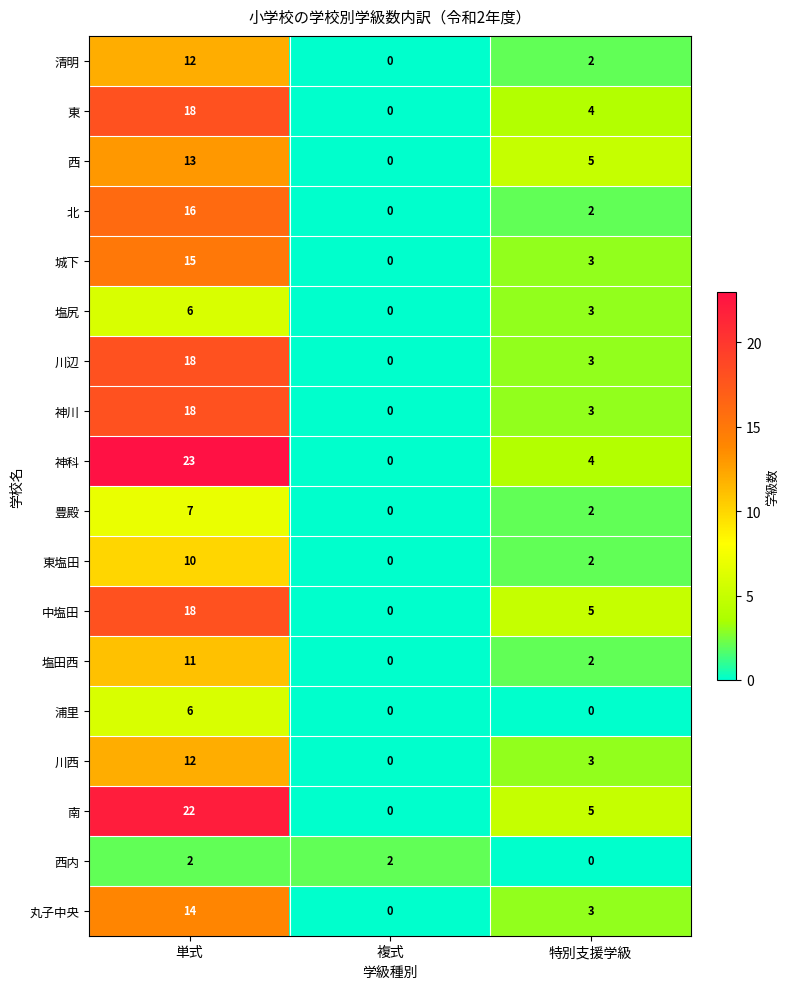

What is the difference between the maximum and minimum values in the 北 series?

16